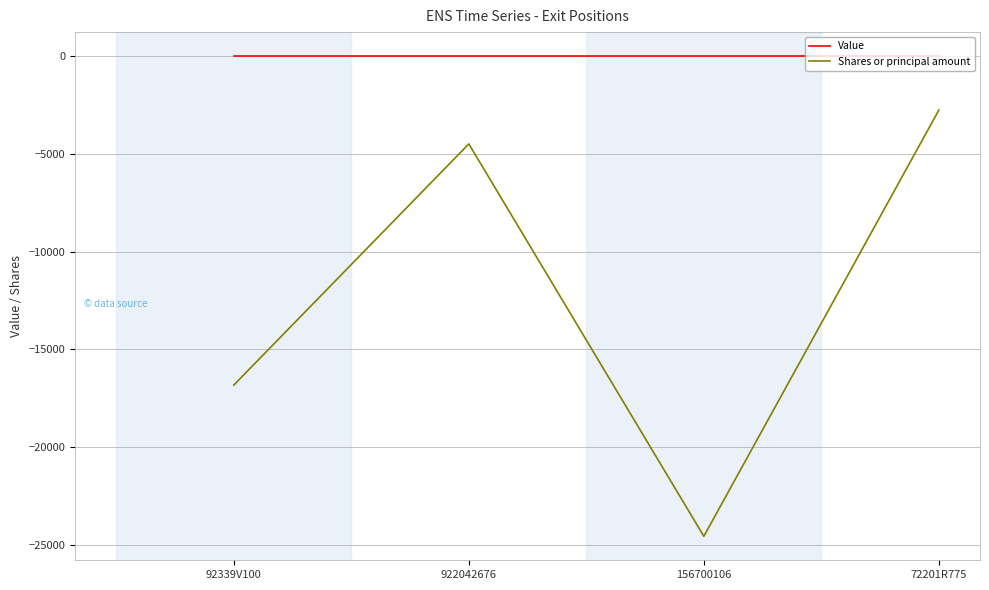

Rank the series by their maximum value, from highest to lowest.

Value, Shares or principal amount